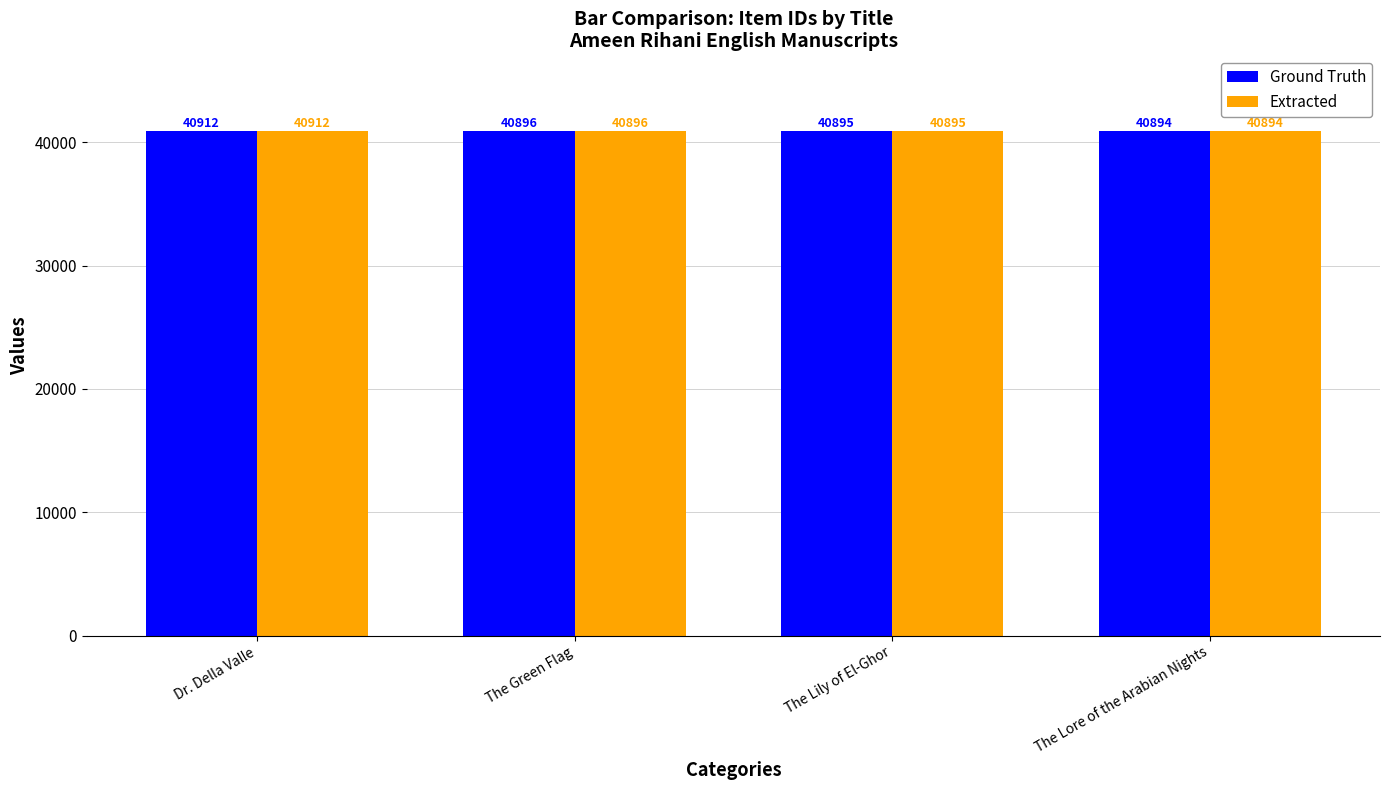

Is the value of Extracted at The Lily of El-Ghor greater than the value of Ground Truth at The Green Flag?

No